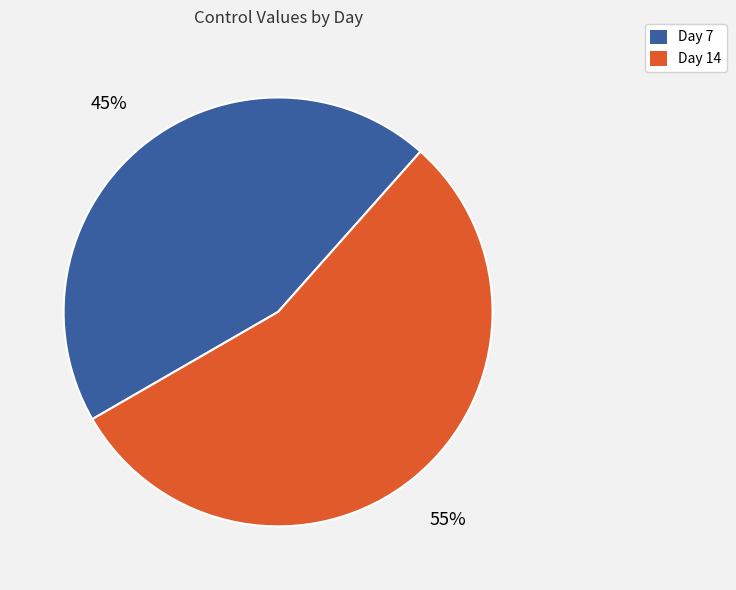

How many segments does this pie chart have?

2